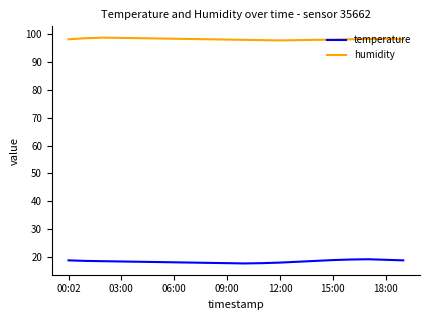

What is the minimum value shown in the chart?

17.7